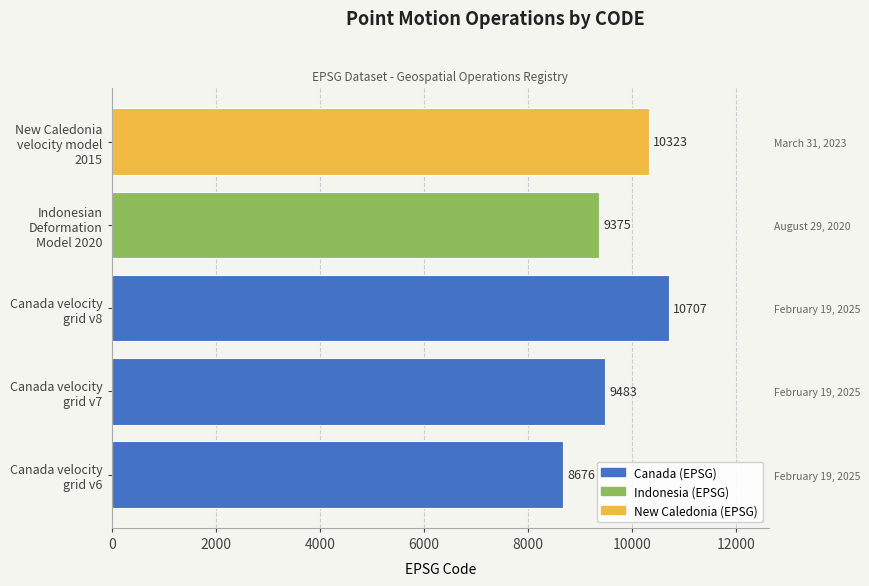

Reading left to right, transcribe all the data shown in this chart.

8676	9483	10707	9375	10323